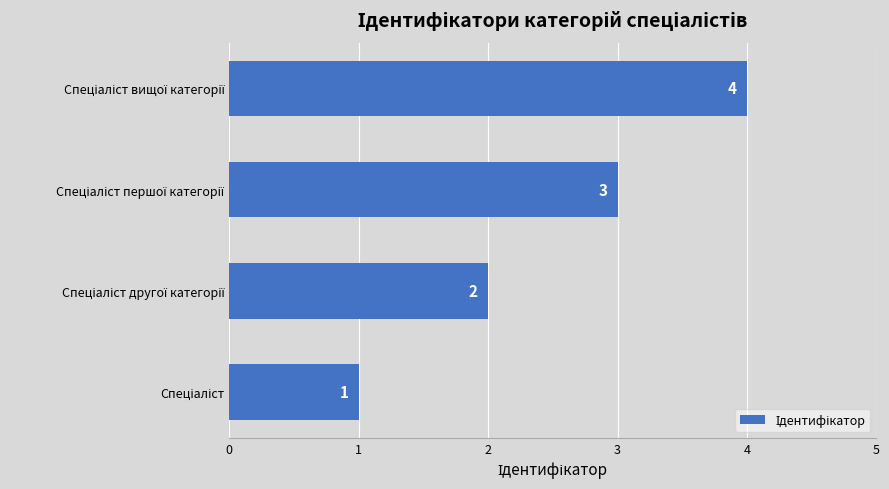

What is the sum of all values?

10